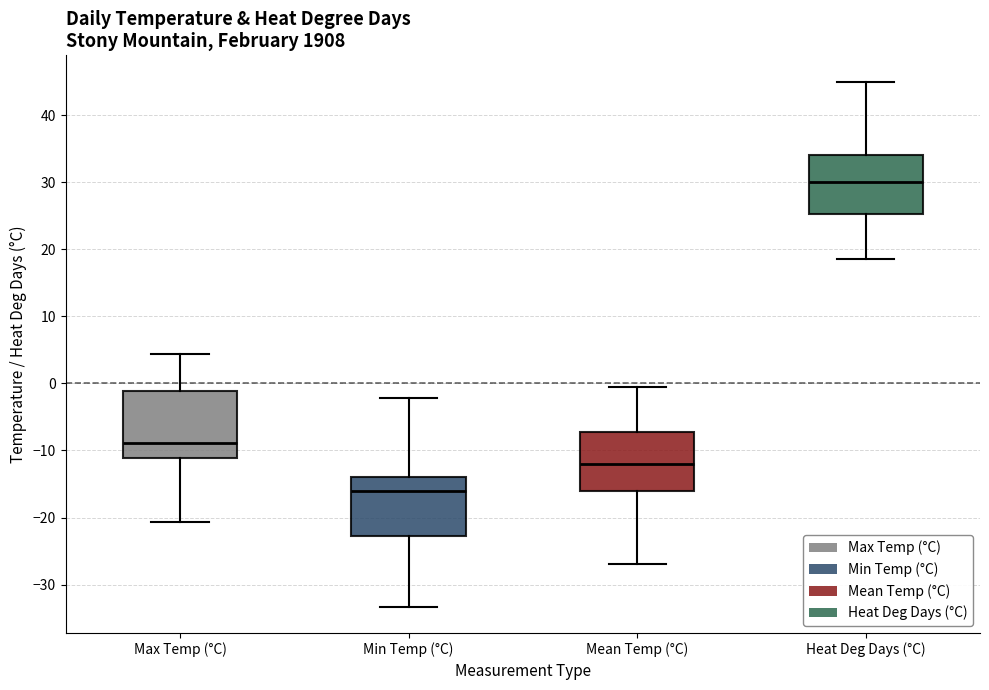

Which box's median line is the lowest?

Min Temp (°C)